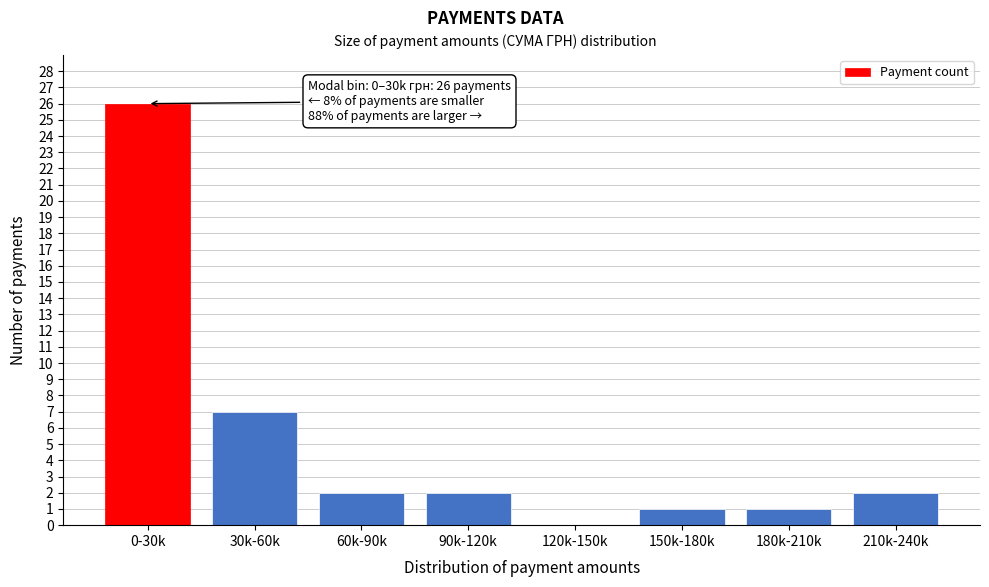

Reading left to right, what are all the values shown in this chart?

0-30k=26	30k-60k=7	60k-90k=2	90k-120k=2	120k-150k=0	150k-180k=1	180k-210k=1	210k-240k=2